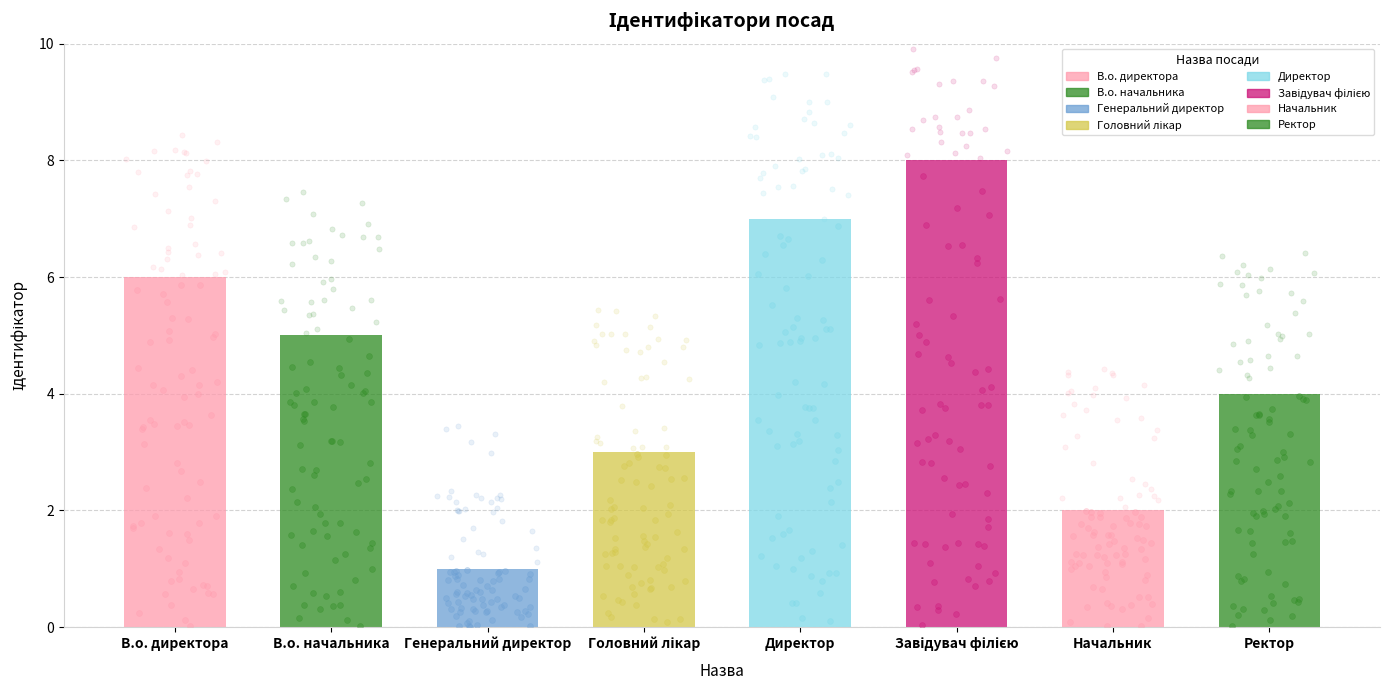

Approximately how many times larger is the value at Головний лікар compared to Завідувач філією?

0.4